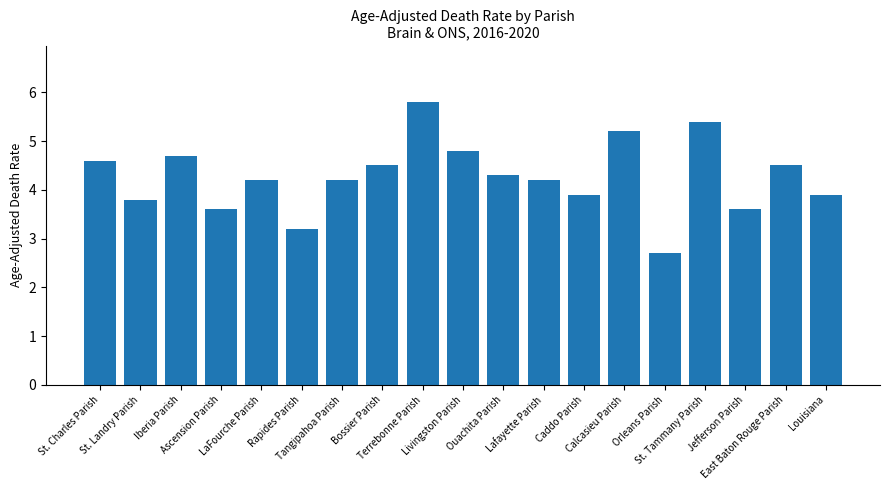

What is the value of the 16th bar from the left?

5.4